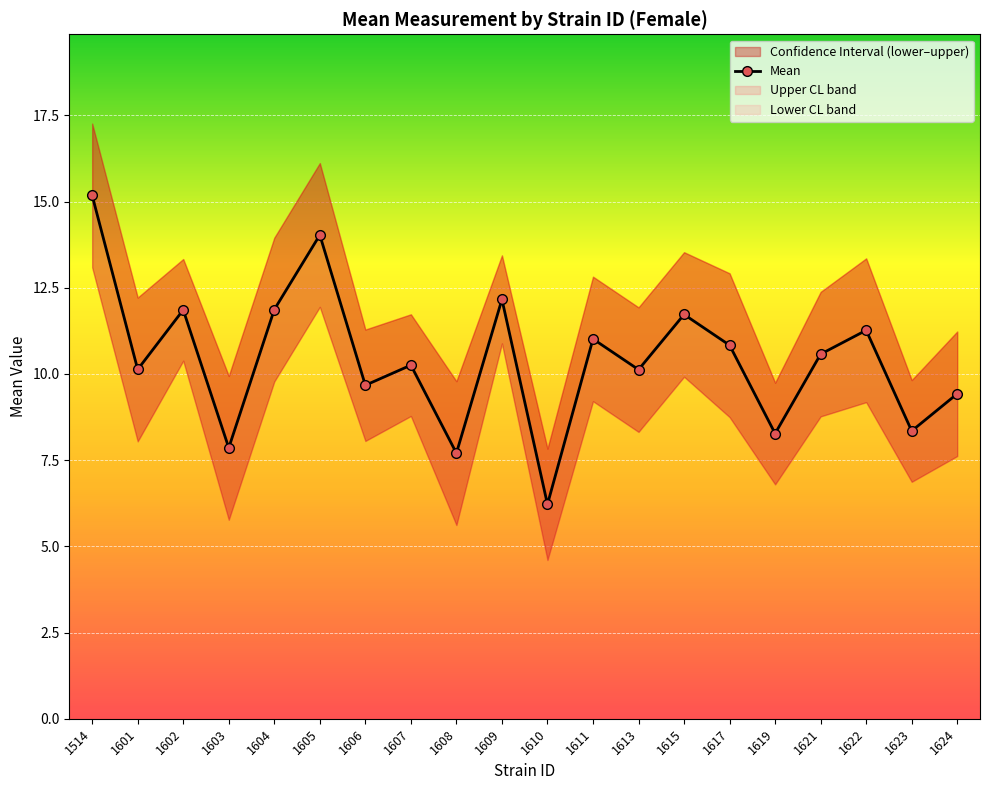

The chart shows a value of 6.5 at 1622. True or false?

False